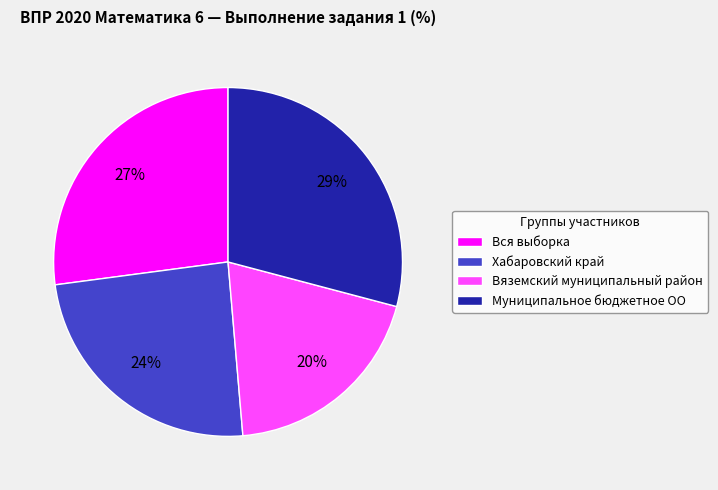

Does Вяземский муниципальный район account for over 50% of the chart?

No